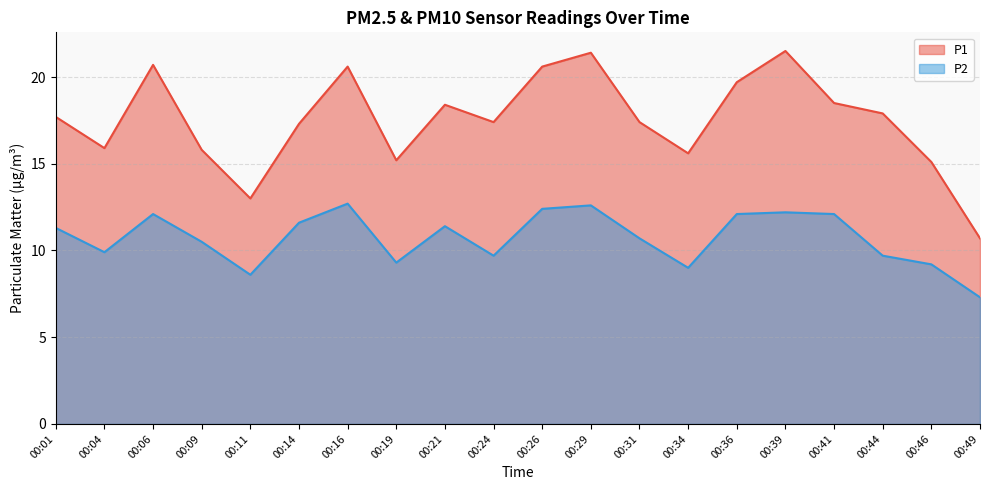

What are all the series names shown in the legend?

P1, P2